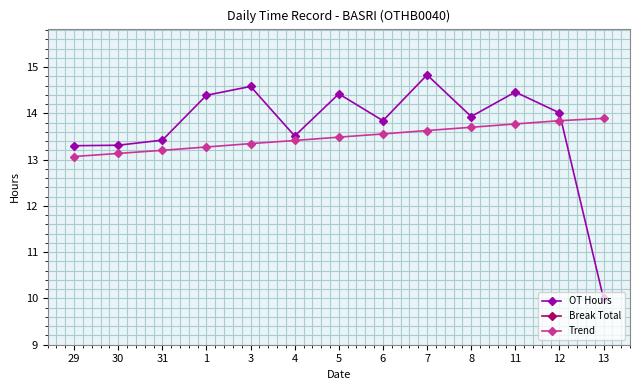

How many data points does each series have?

13